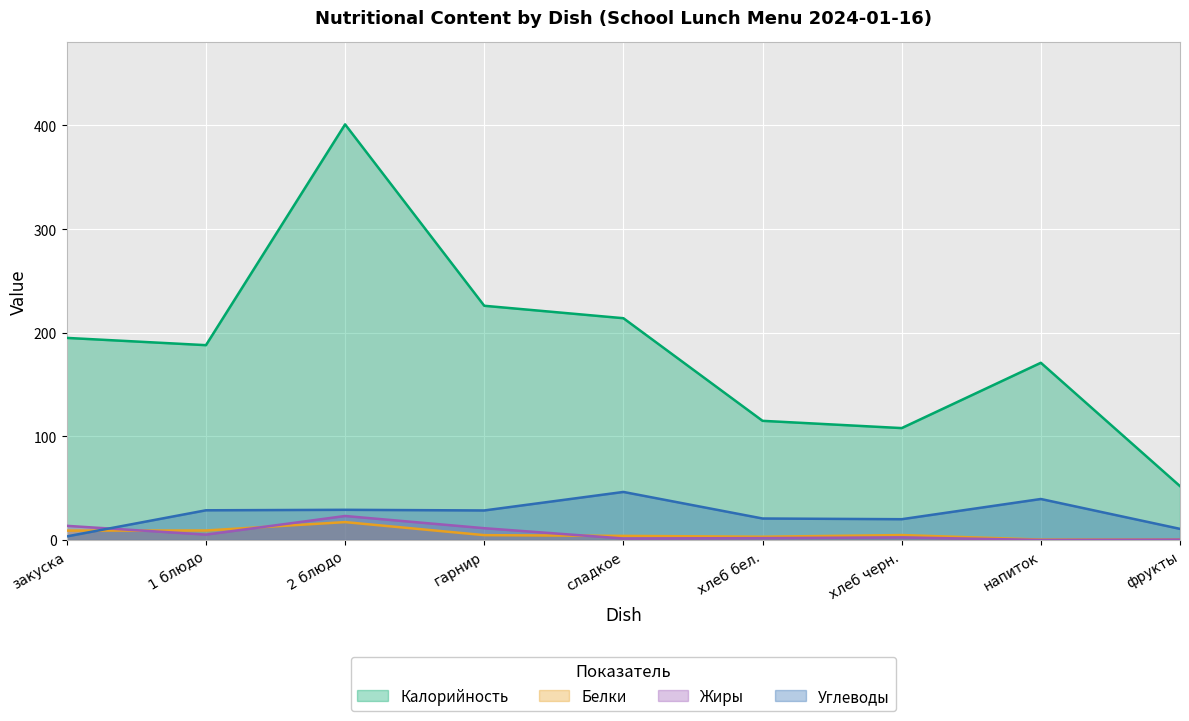

What are all the series names shown in the legend?

Калорийность, Белки, Жиры, Углеводы